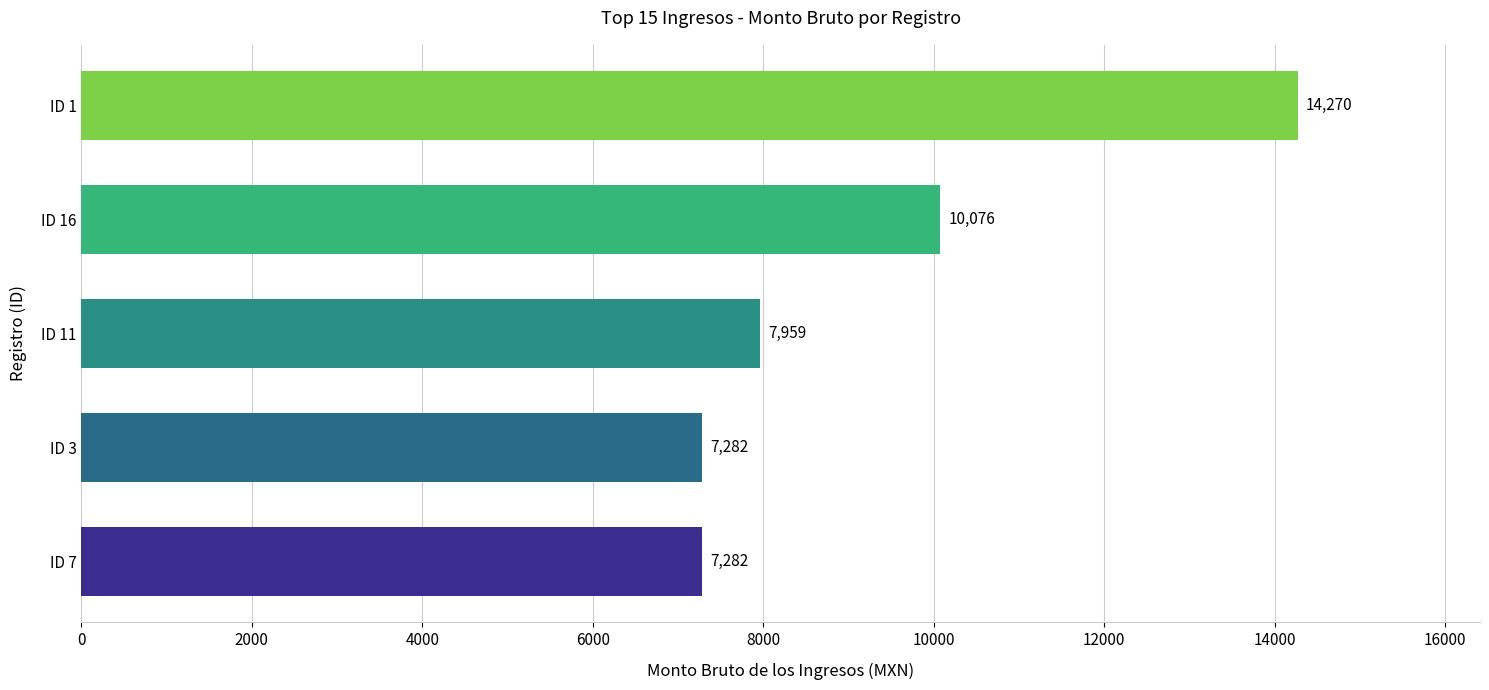

The value at ID 7 is 7282. True or false?

True